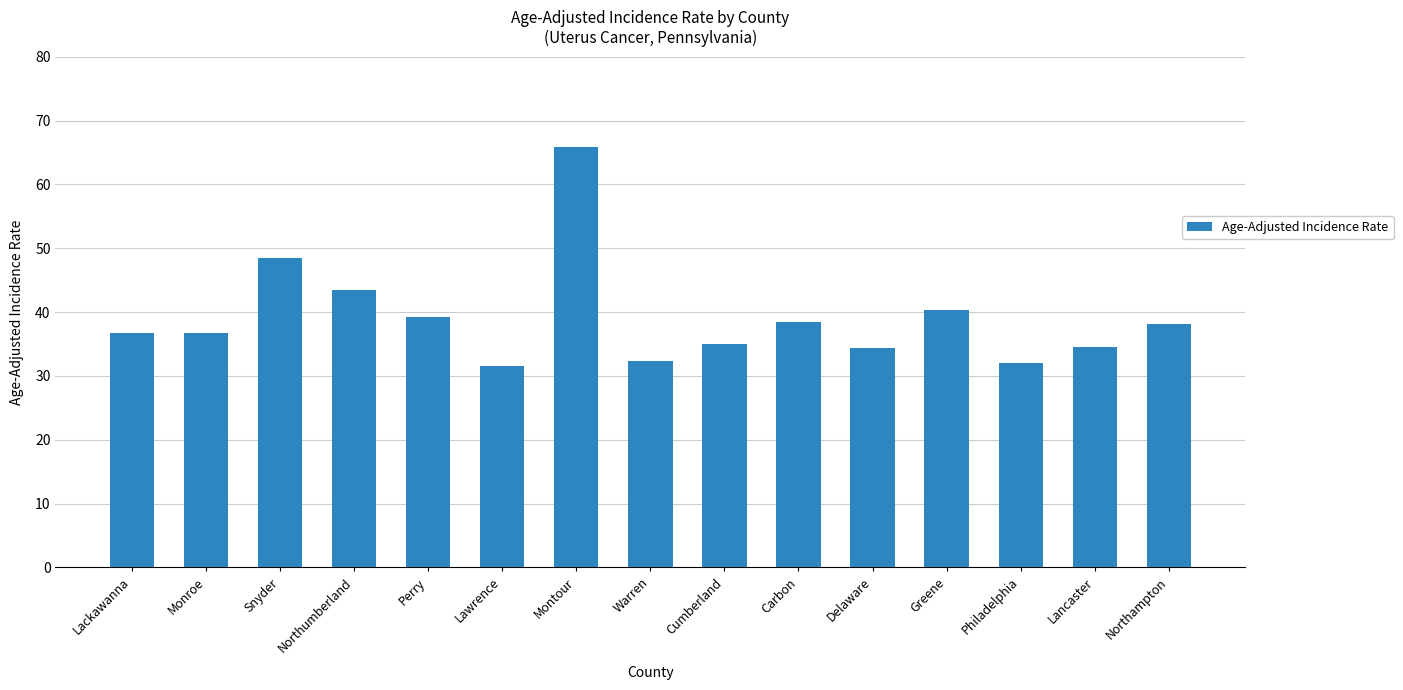

Which label corresponds to the largest value in the chart?

Montour